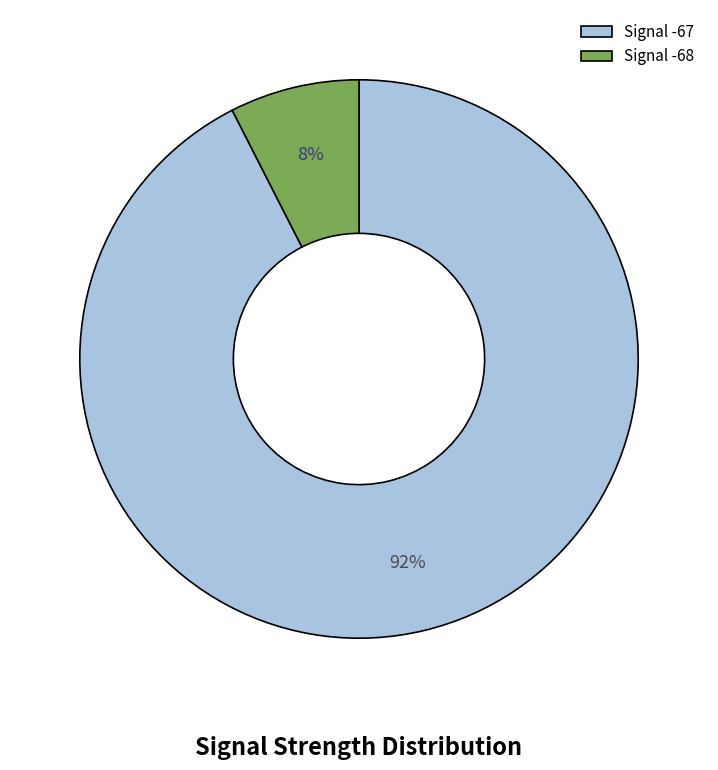

Which slice represents more than half of the pie?

Signal -67